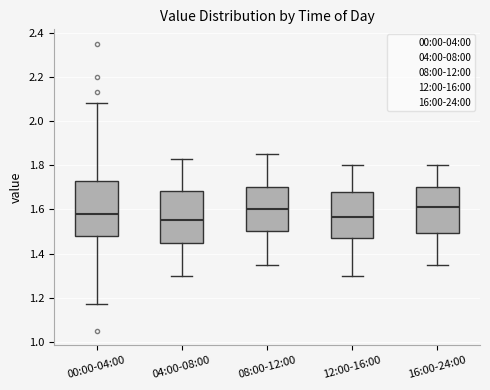

Where does the lower whisker of the box for 12:00-16:00 end on the y-axis? The values are not printed on the chart, so give them approximately, as read against the axis.

1.30